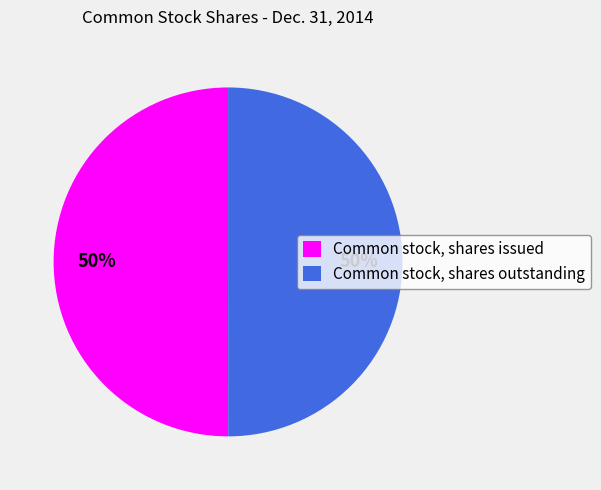

How many segments does this pie chart have?

2